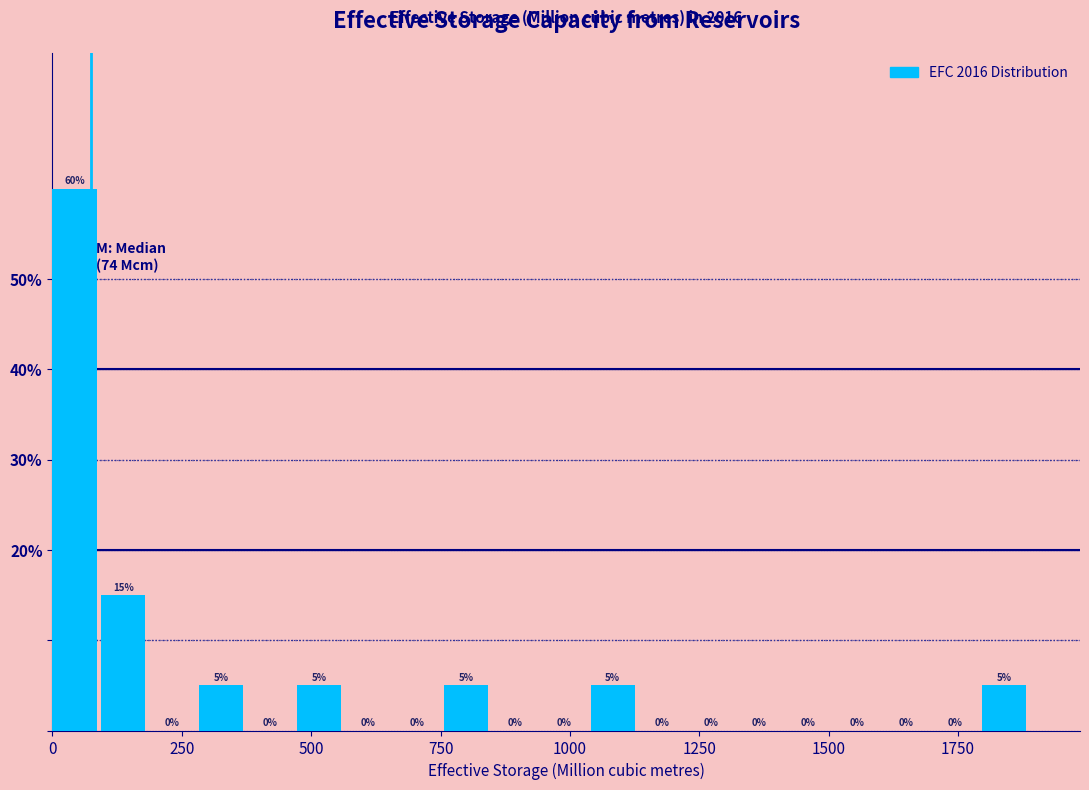

Read against the x-axis, roughly where is the centre of the tallest bar?

50